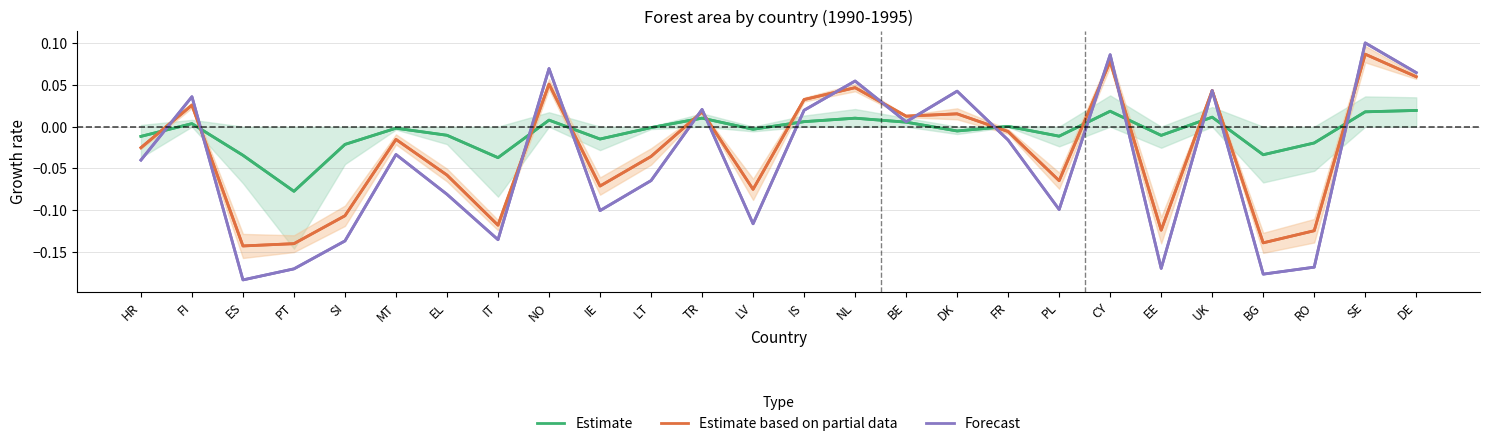

The value of Forecast at FR is -0.0. True or false?

True